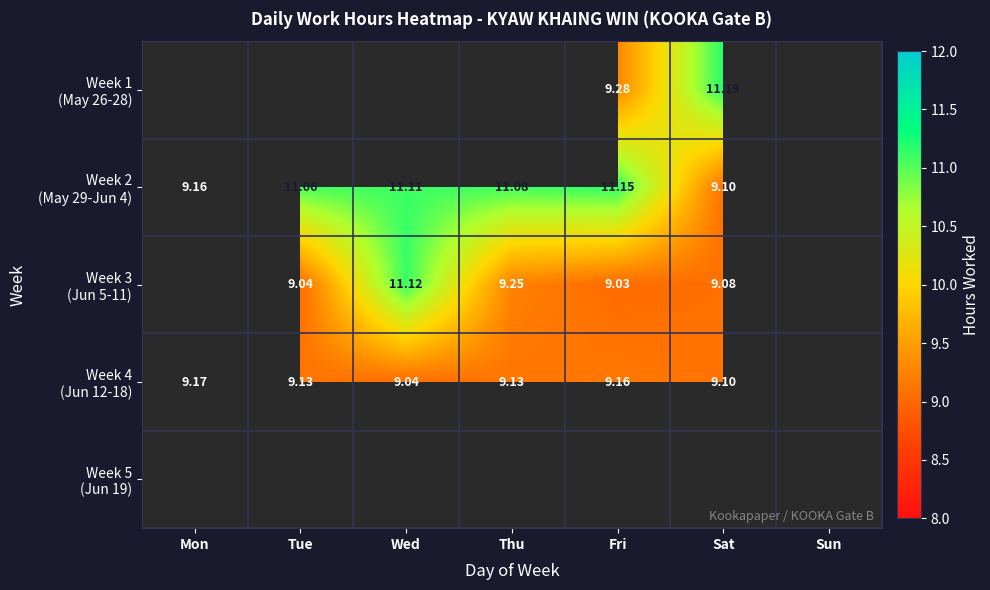

List the labels in order of Week 1 (May 26-28) value, smallest first.

Mon, Tue, Wed, Thu, Sun, Fri, Sat